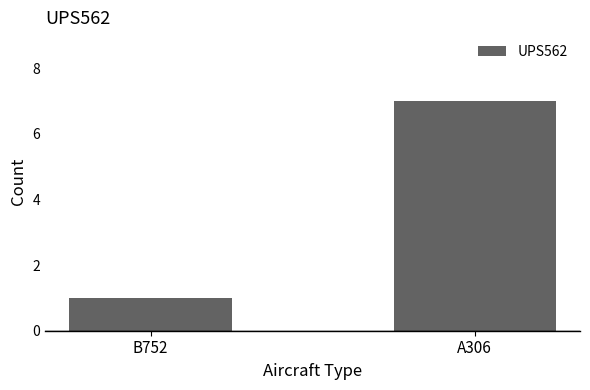

List the labels in order of value, largest first.

A306, B752